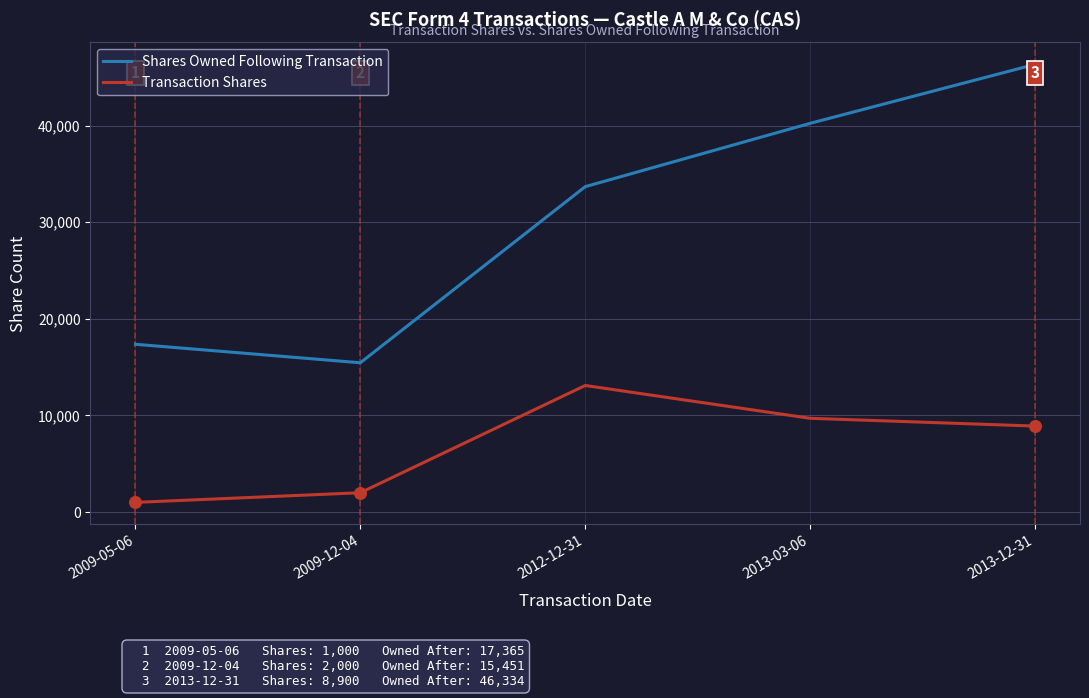

What is the total value across all series at 2012-12-31?

46779